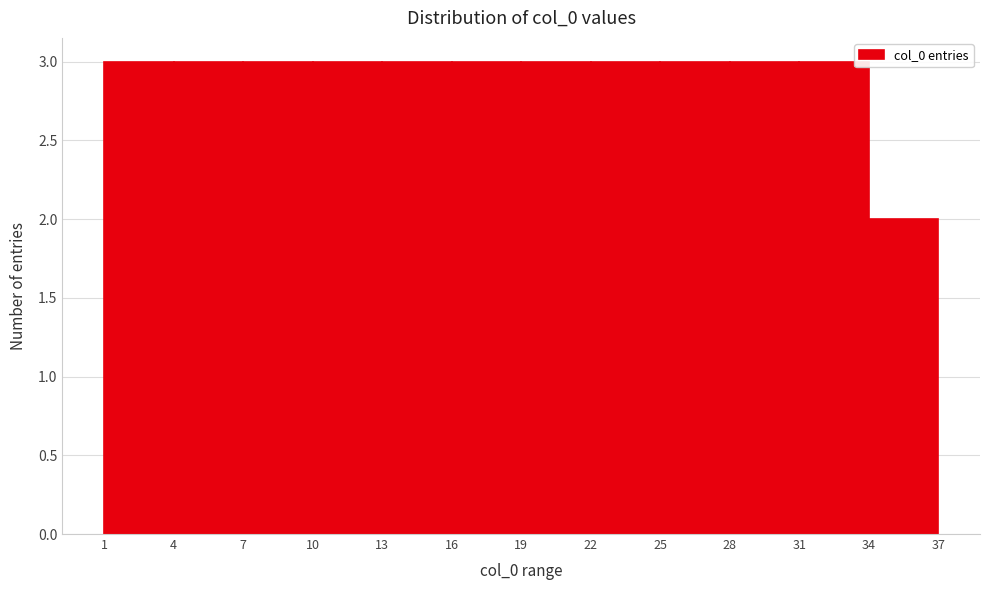

Reading left to right, list every bar in this chart as the range it spans on the x-axis followed by its height. The values are not printed on the chart, so give them approximately, as read against the axis.

1 to 4: 3
4 to 7: 3
7 to 10: 3
10 to 13: 3
13 to 16: 3
16 to 19: 3
19 to 22: 3
22 to 25: 3
25 to 28: 3
28 to 31: 3
31 to 34: 3
34 to 37: 2